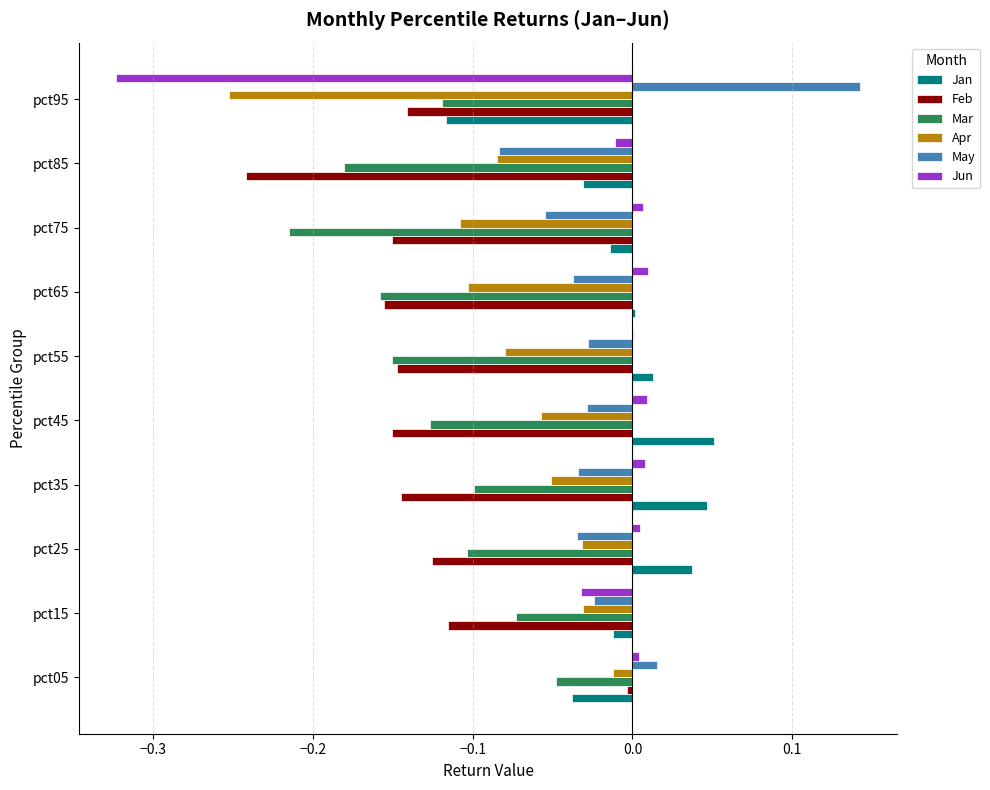

At which category is the sum across all series the highest?

pct05